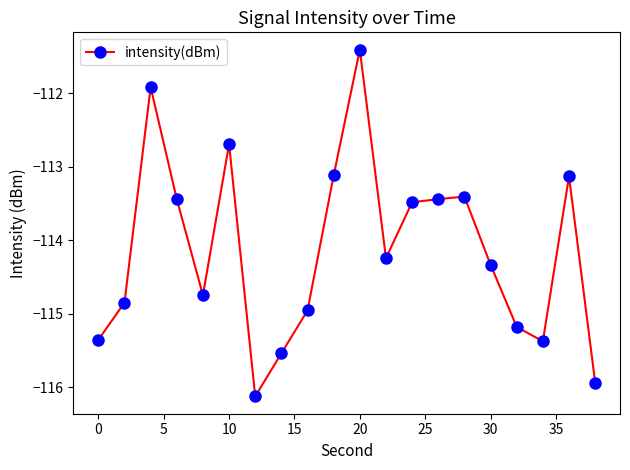

What is the value of the 11th point from the left?

-111.4